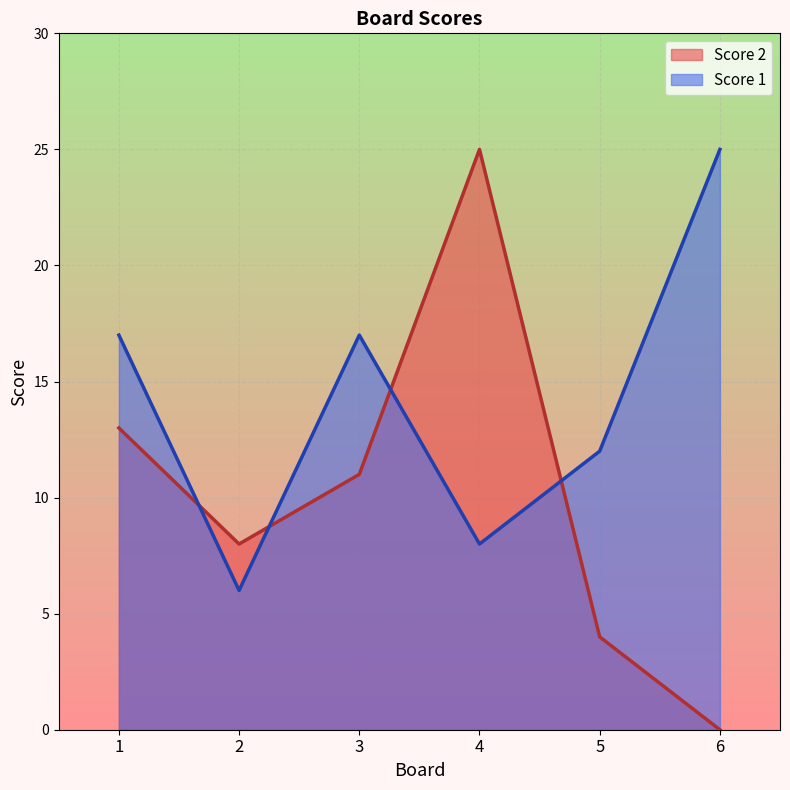

What is the spread (max minus min) of values at 5?

8